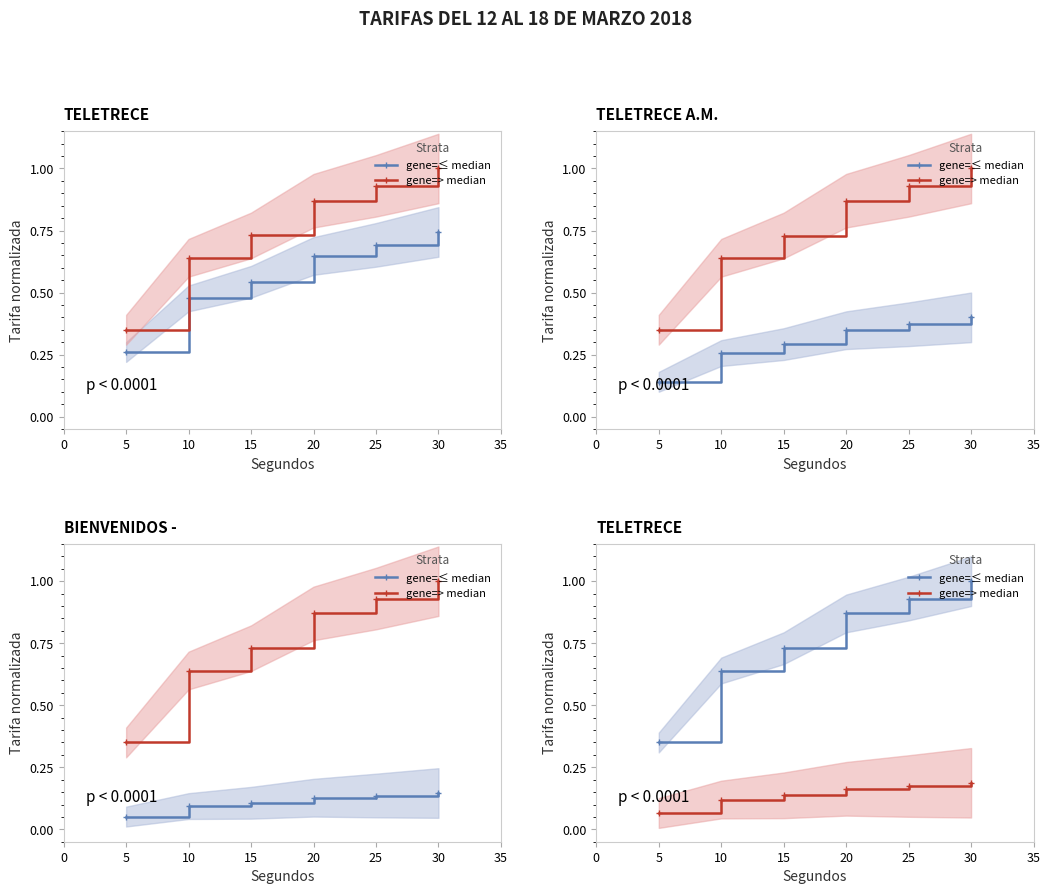

What is the value of the gene=≤ median point at the 2nd from the left?

0.6